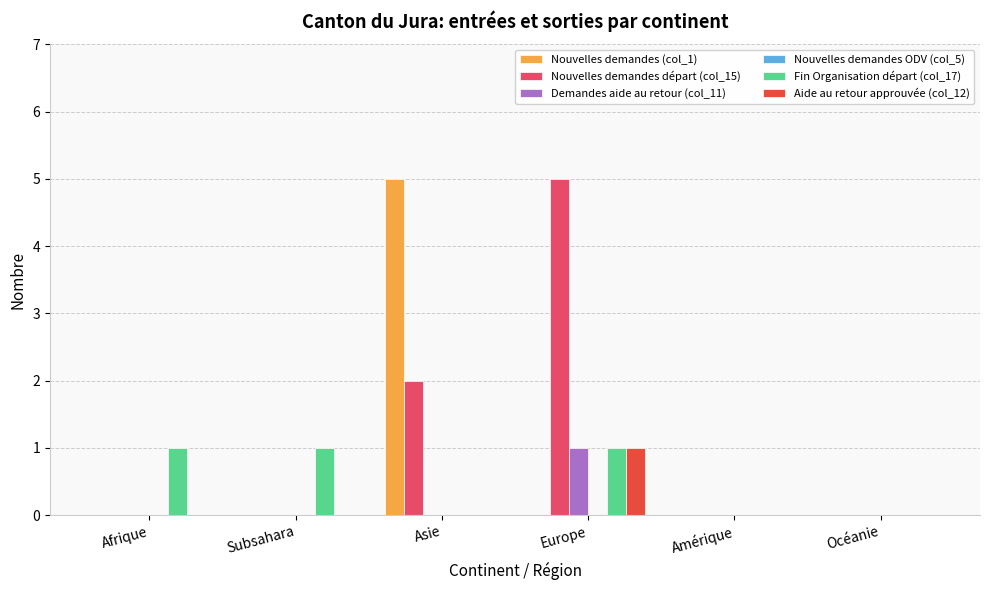

The Fin Organisation départ (col_17) series shows 1 at Subsahara. True or false?

True